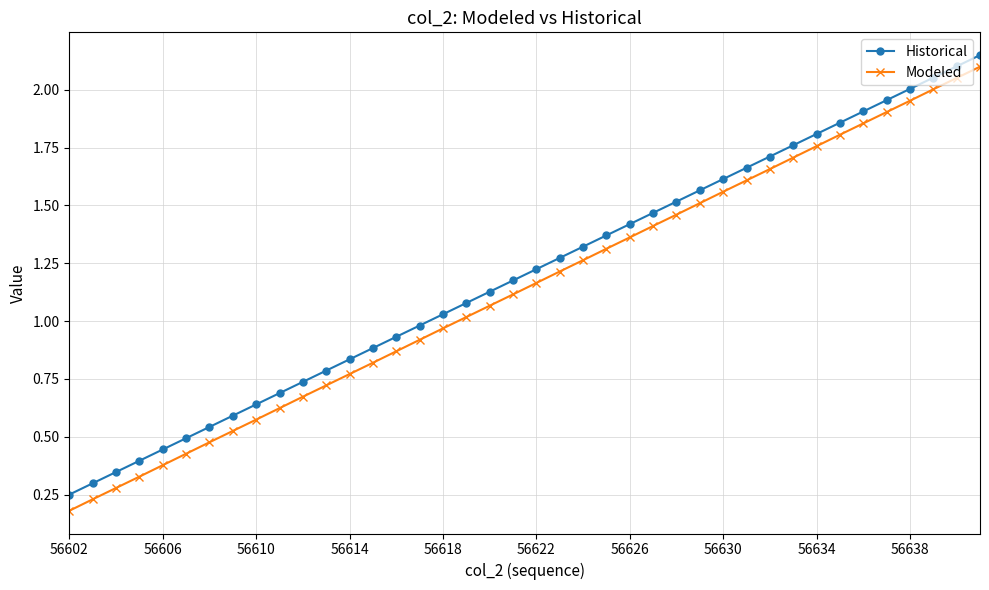

True or false: Historical and Modeled cross at least once.

False